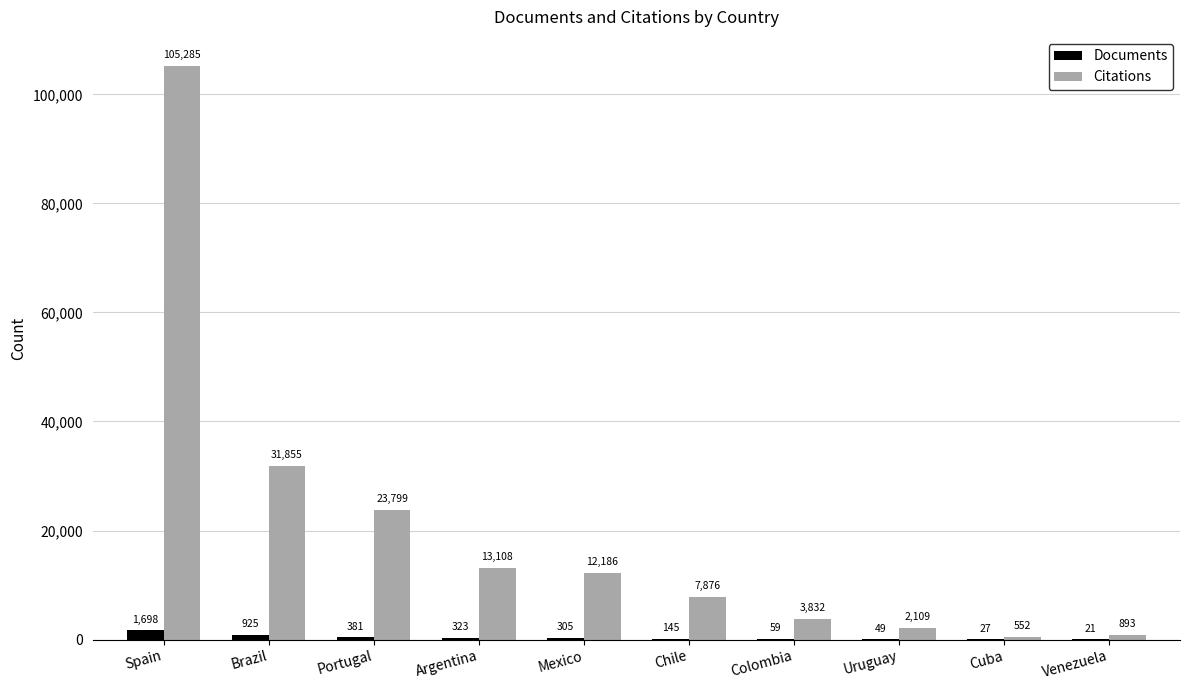

Which series has the largest total across all categories?

Citations